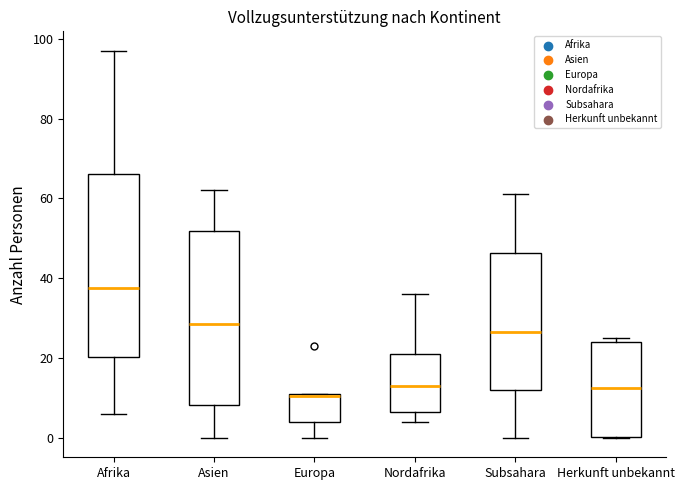

Comparing the boxes themselves (not the whiskers), which one is the tallest?

Afrika